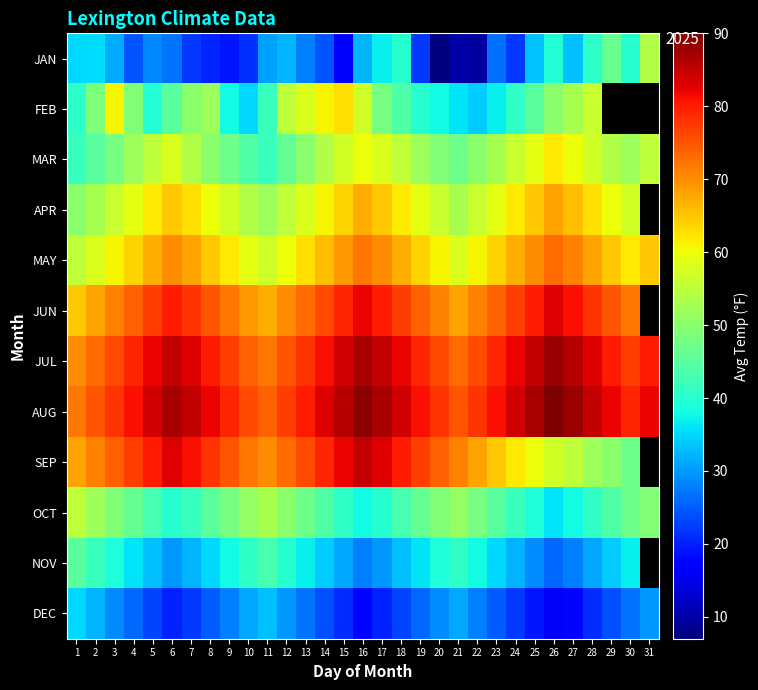

The value of MAR at 10 is 44.0. True or false?

True